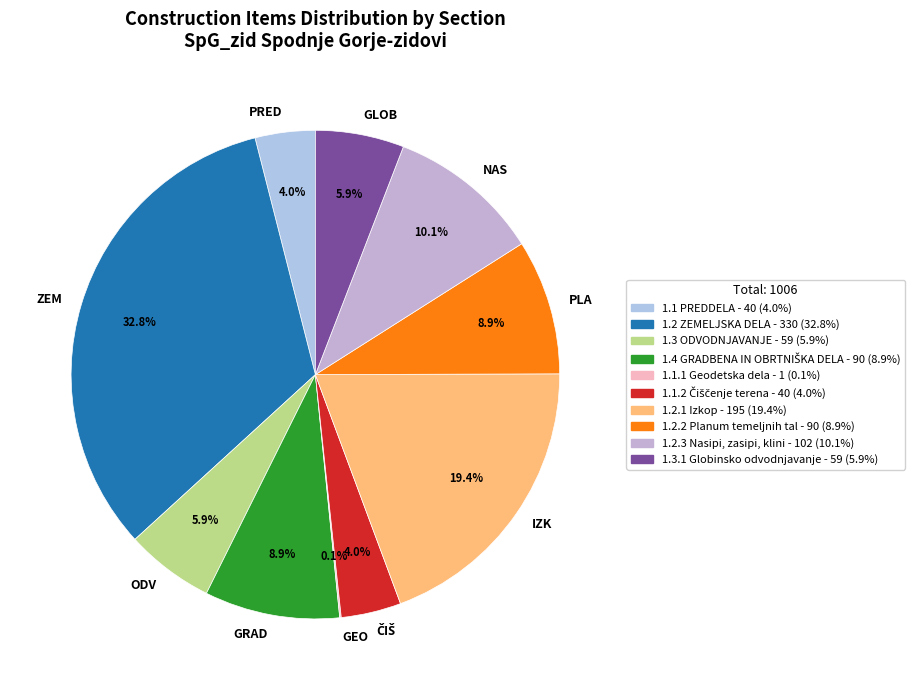

Between IZK and ZEM, which is larger?

ZEM